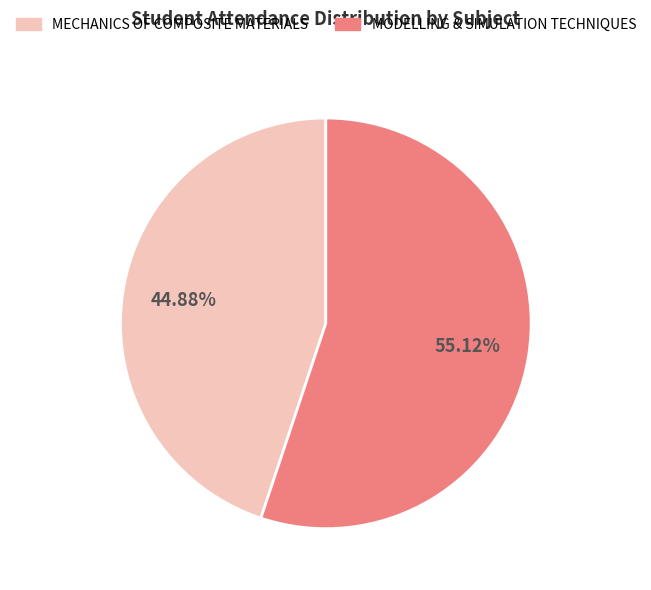

Count the number of slices in the pie.

2